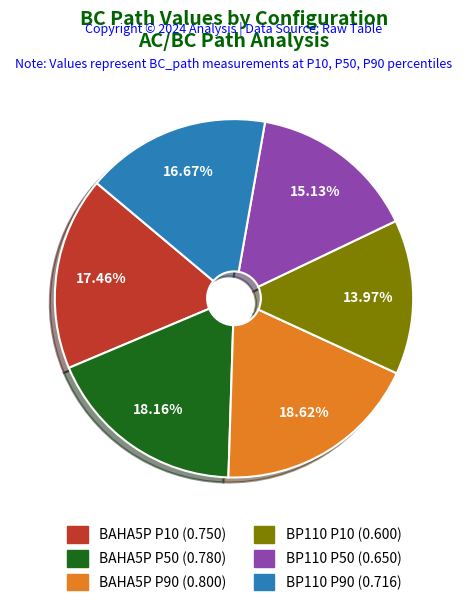

True or false: BAHA5P P10 accounts for 27% of the total.

False